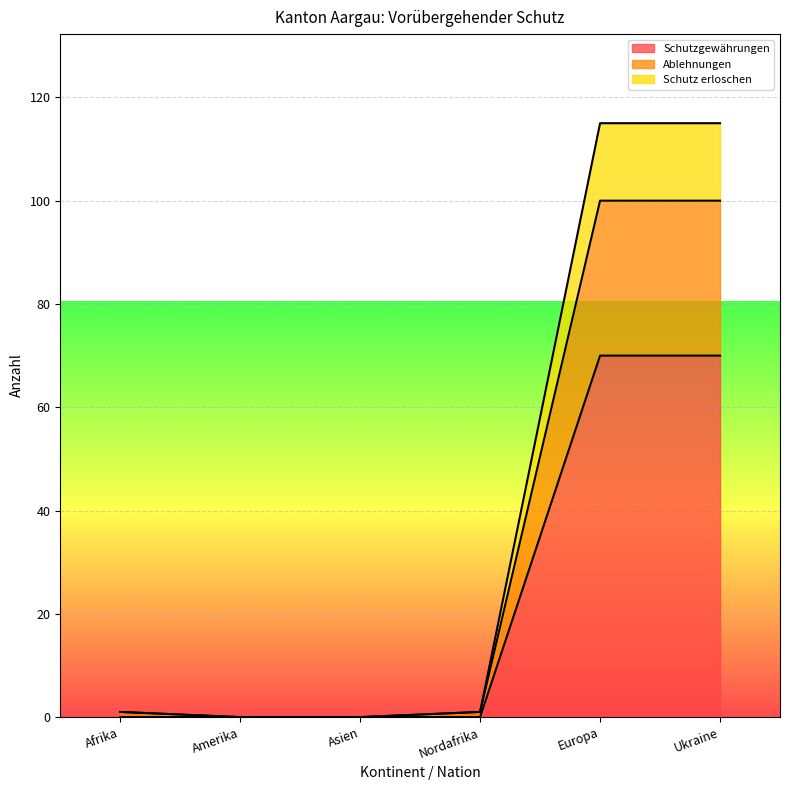

At which label does Ablehnungen reach its minimum?

Amerika